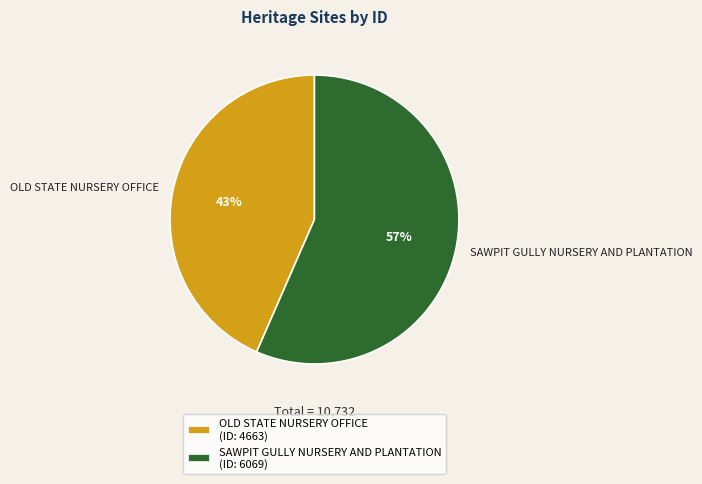

Do SAWPIT GULLY NURSERY AND PLANTATION and OLD STATE NURSERY OFFICE together represent more than half of the pie?

Yes